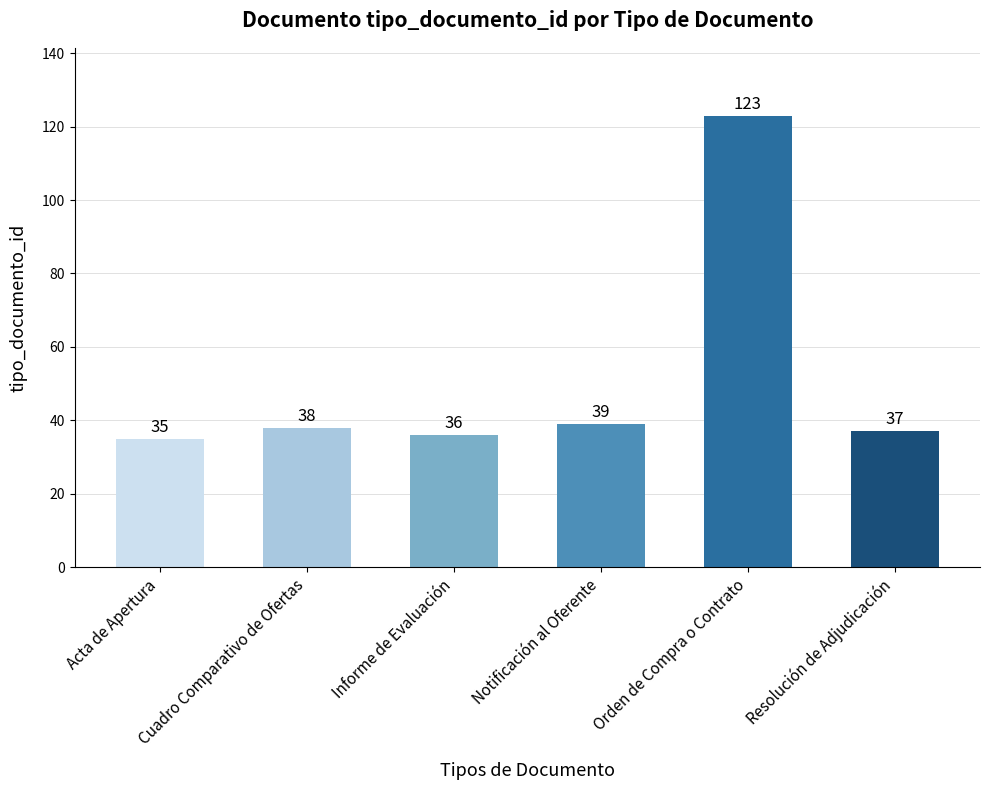

What is the change in value from Acta de Apertura to Informe de Evaluación?

+1